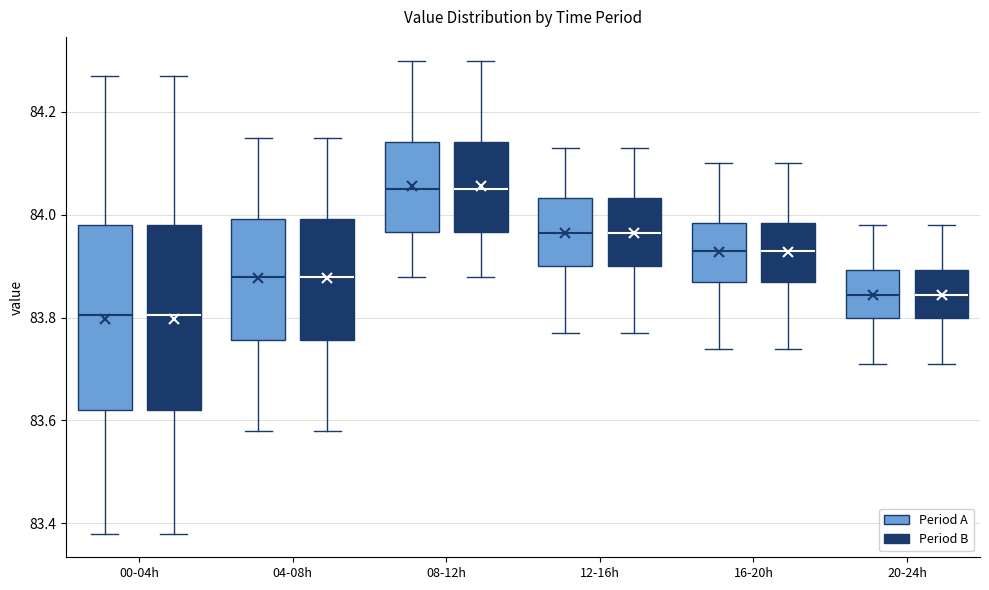

Where is the upper edge of the box for 20-24h (Period A) on the y-axis? The values are not printed on the chart, so give them approximately, as read against the axis.

83.90